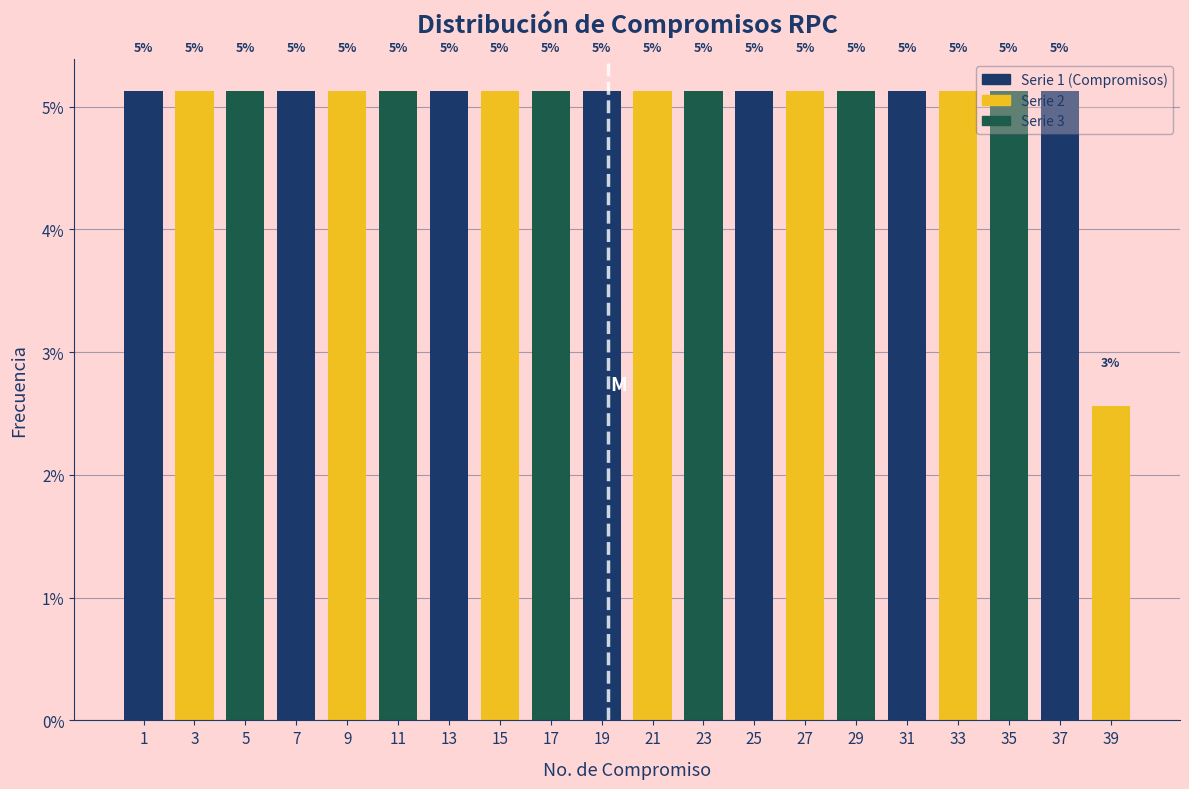

How many bars are there in total?

20